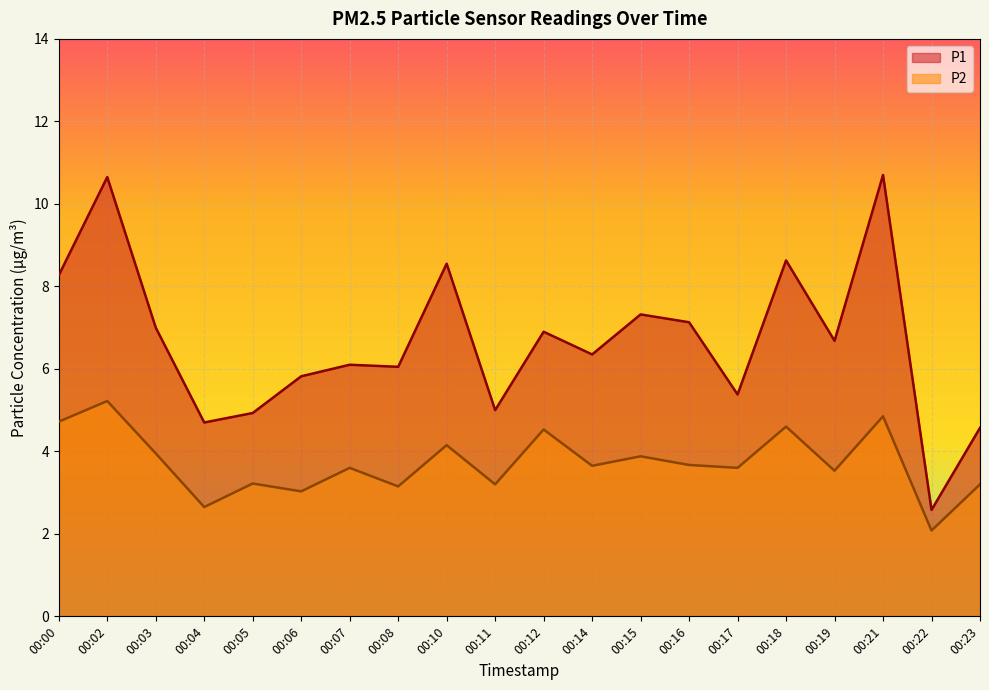

How many values in the P2 series exceed 3?

18